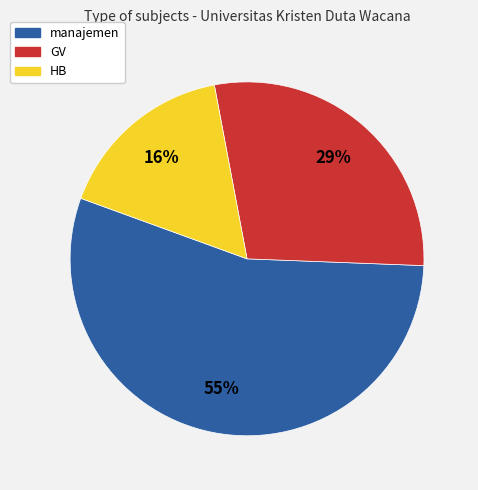

To the nearest percent, what is the combined percentage of GV and HB?

45%